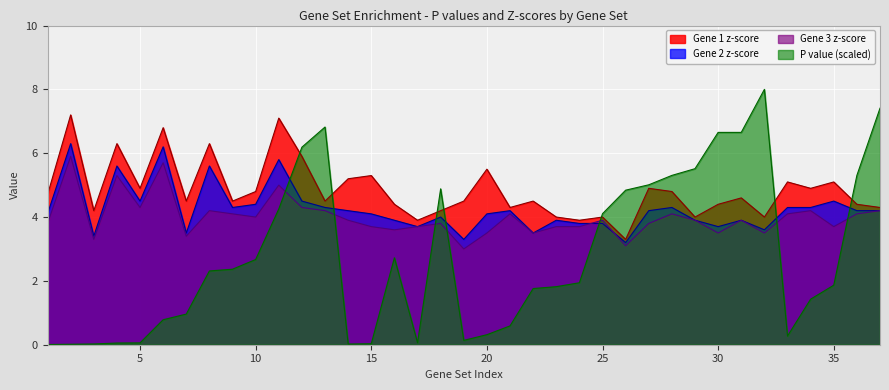

Where does the Gene 1 z-score series first go above 4?

1